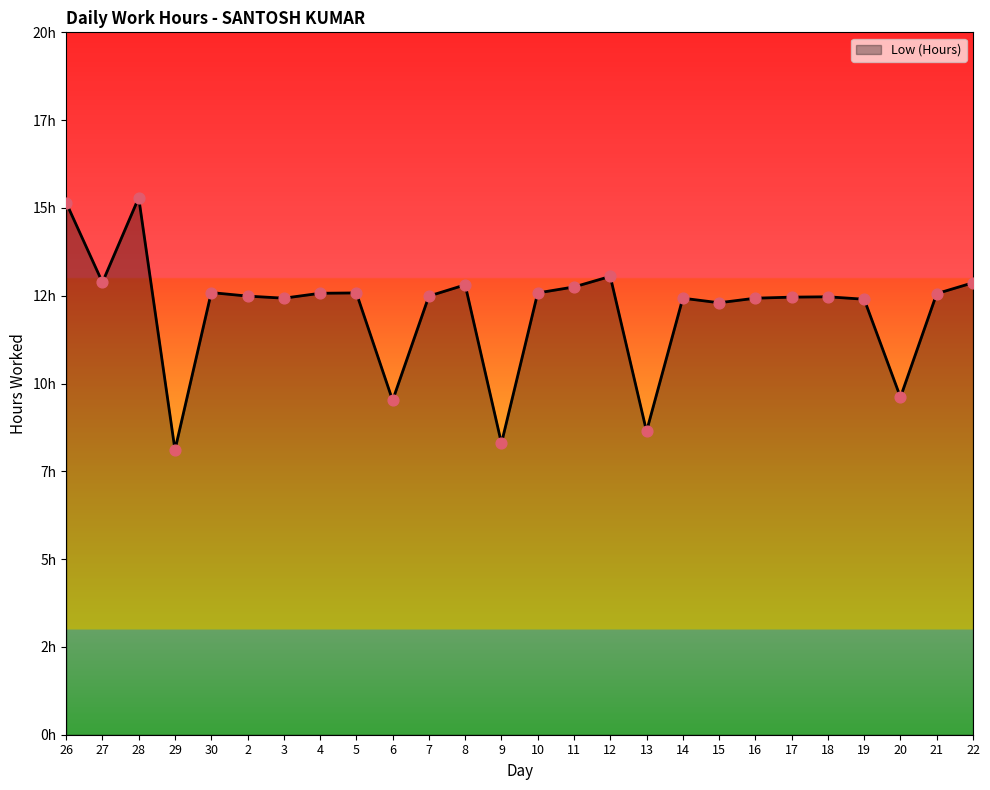

Does the chart have visible grid lines?

No